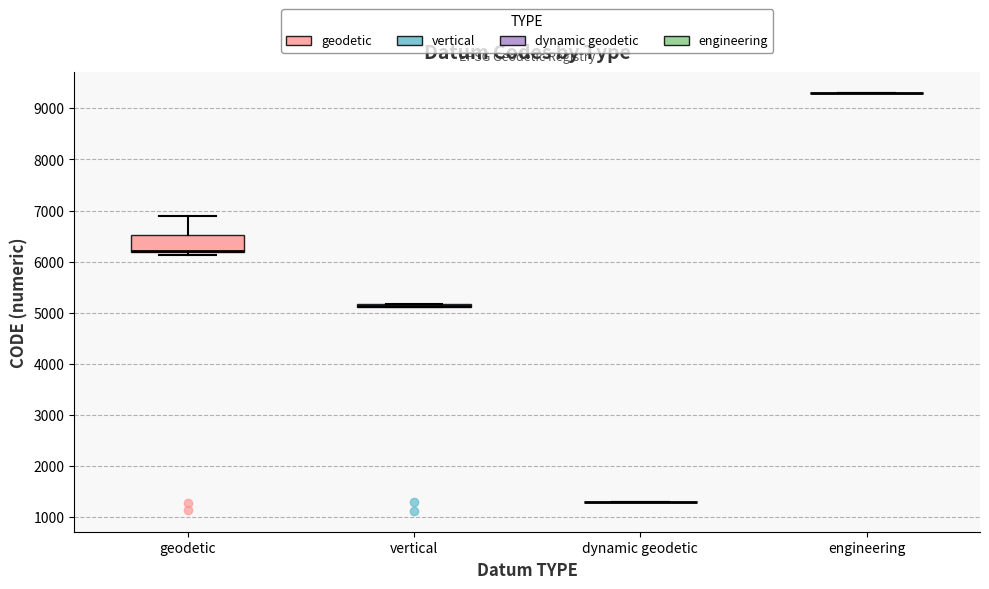

Where is the lower edge of the box for vertical on the y-axis? The values are not printed on the chart, so give them approximately, as read against the axis.

5100